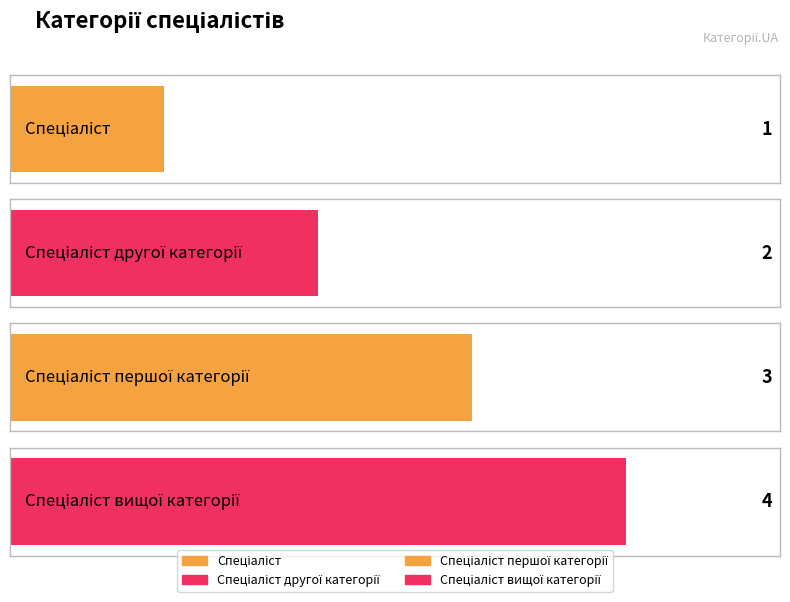

Count the number of values greater than 3.

1